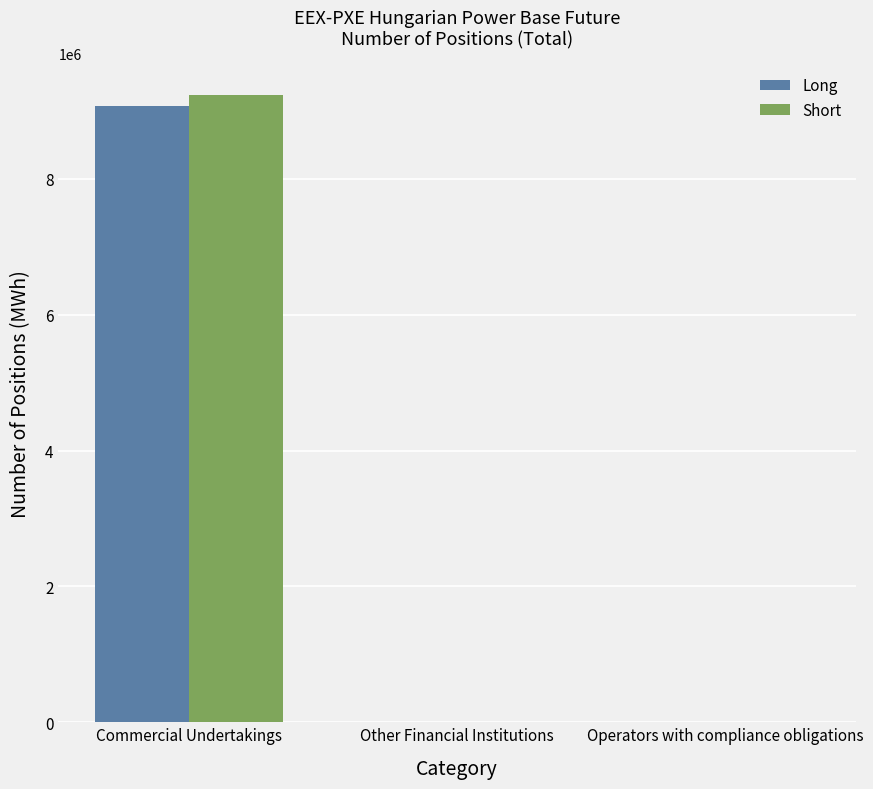

Reading left to right, extract all data points from this chart.

Long: Commercial Undertakings=9080082	Other Financial Institutions=0	Operators with compliance obligations=0
Short: Commercial Undertakings=9238093	Other Financial Institutions=0	Operators with compliance obligations=0